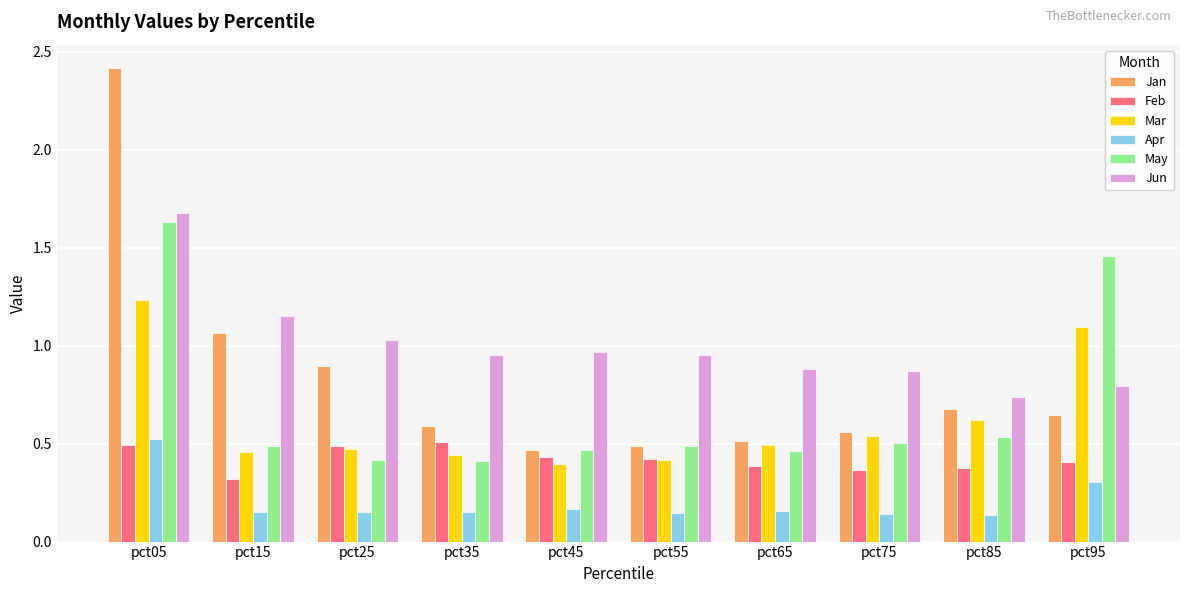

What is the total value across all series at pct75?

3.0